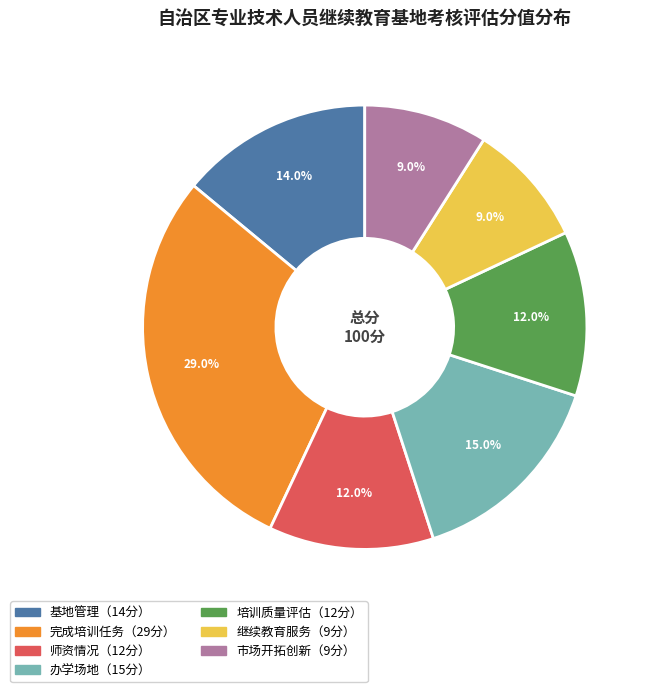

Count the number of slices in the pie.

7